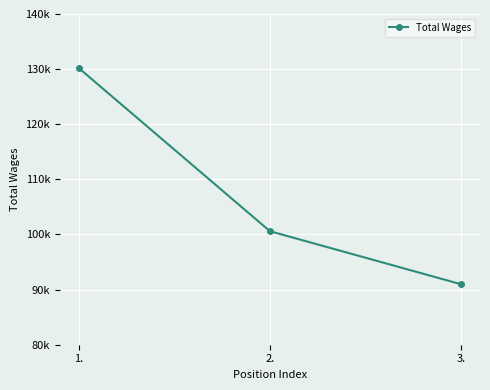

At which label does the data first exceed 100593?

1.